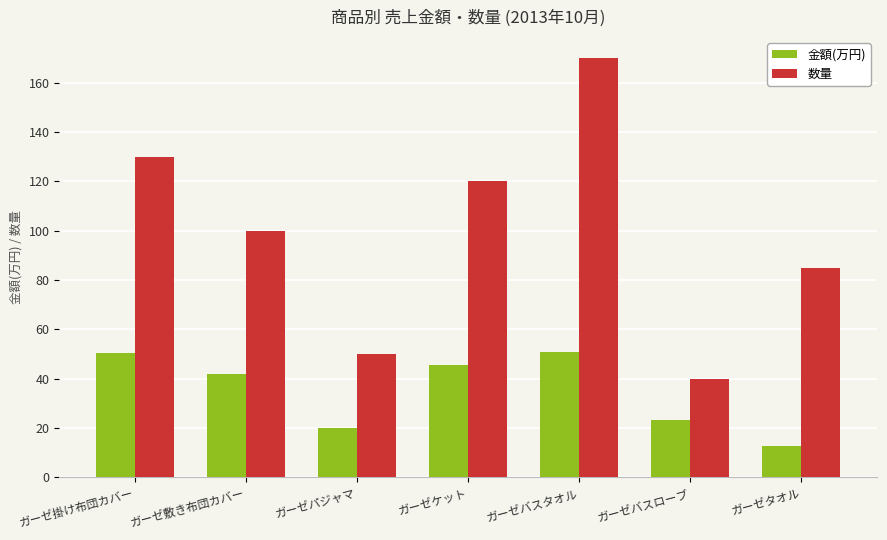

How many bars are there in each group?

2